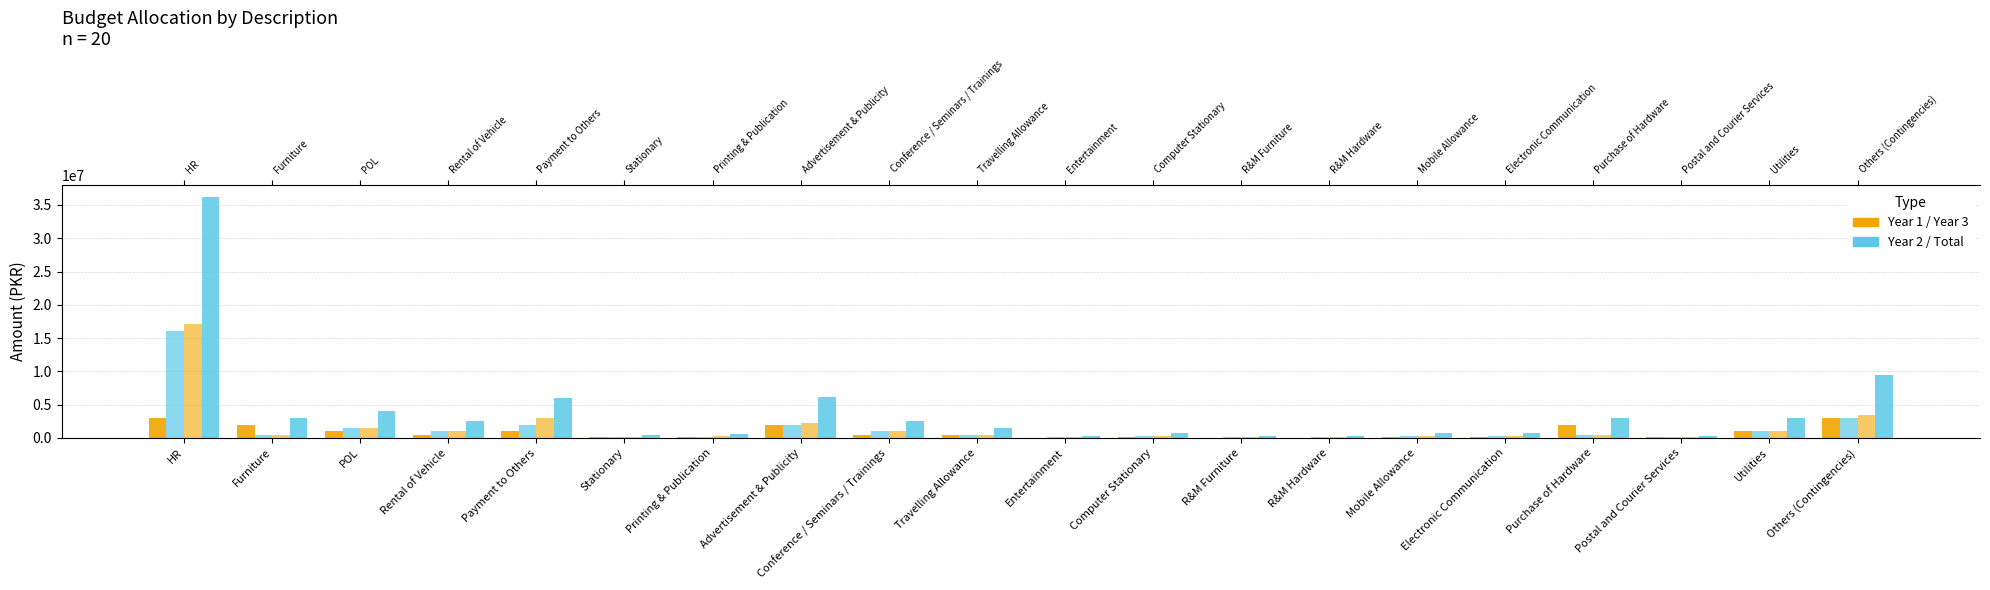

What is the difference between the Year 3(Jul 2026 - Sep 2027) values at Entertainment and Utilities?

900000.0